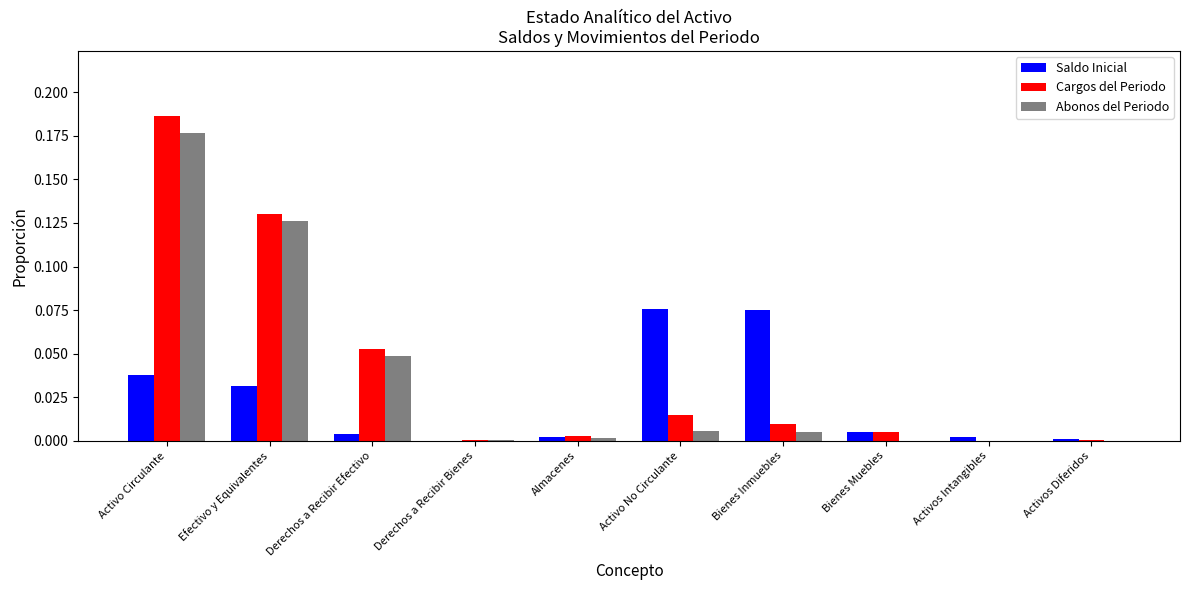

At which category does the chart reach its peak across all series?

Activo Circulante